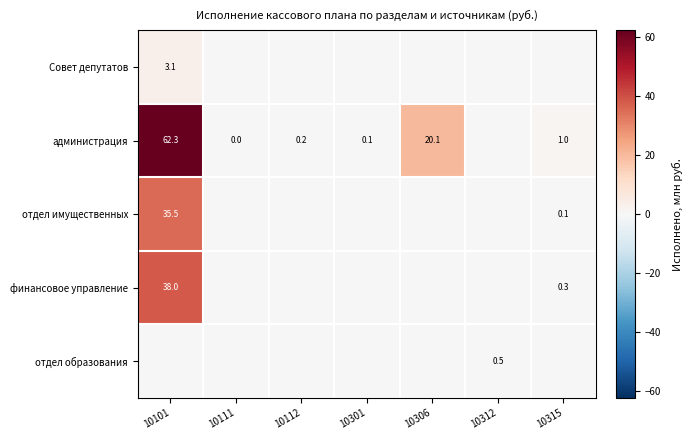

What is the sum of the администрация values at 10301 and 10315?

1.1